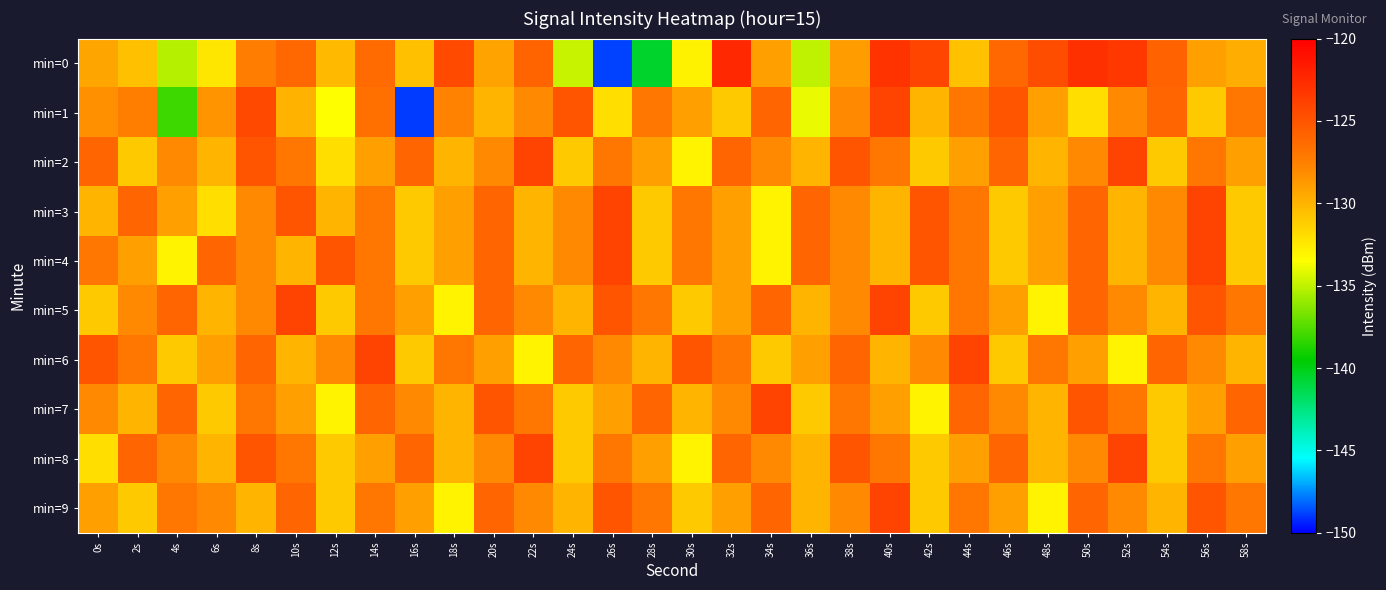

Which label corresponds to the smallest value in the chart?

16s